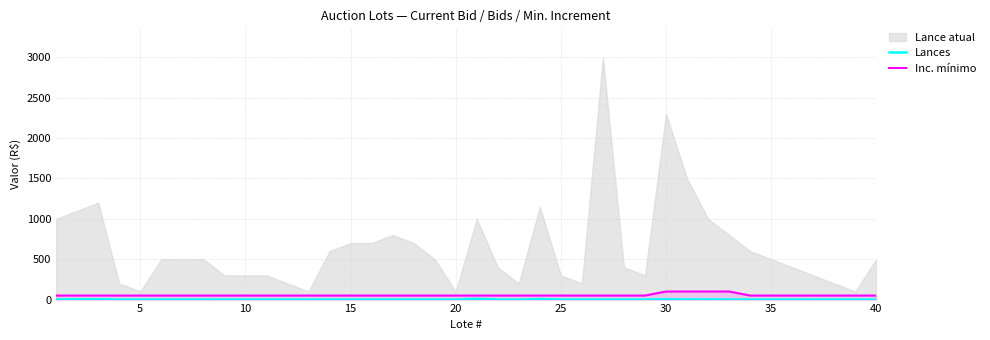

Does the chart have visible grid lines?

Yes